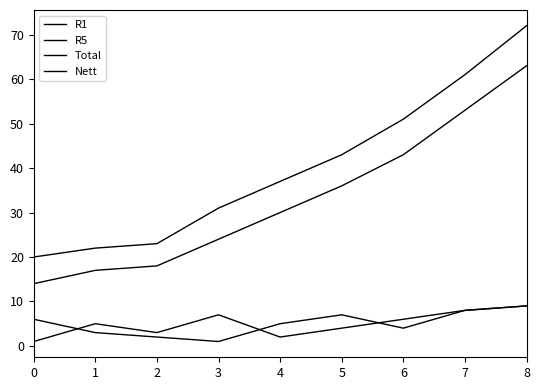

Count the R1 values in the range 3 to 7.

5